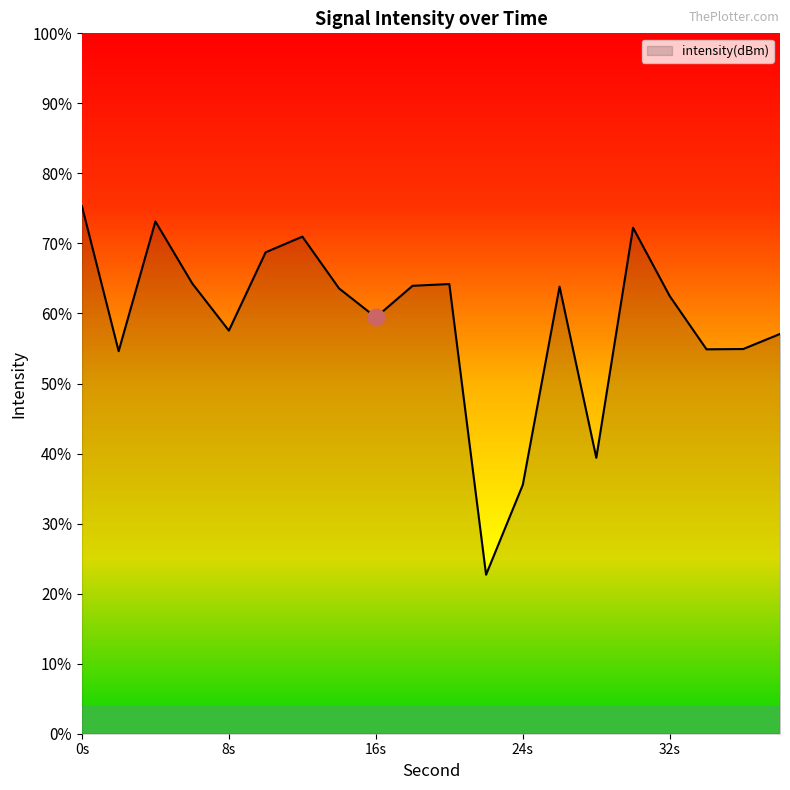

Does the chart have visible grid lines?

No